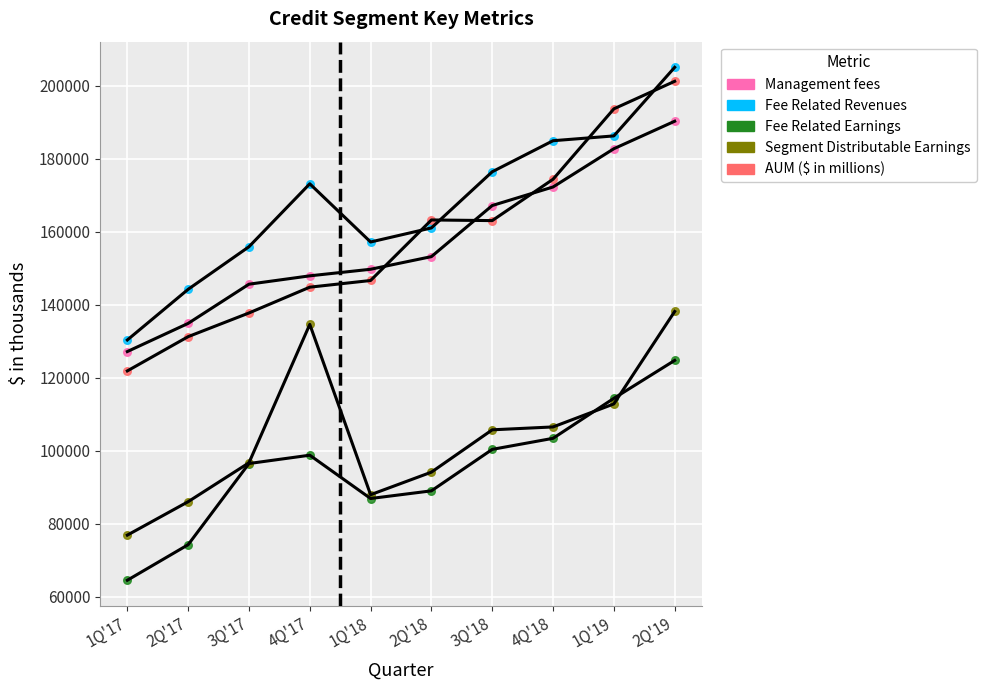

Which series has the widest spread of Y values?

AUM ($ in millions)